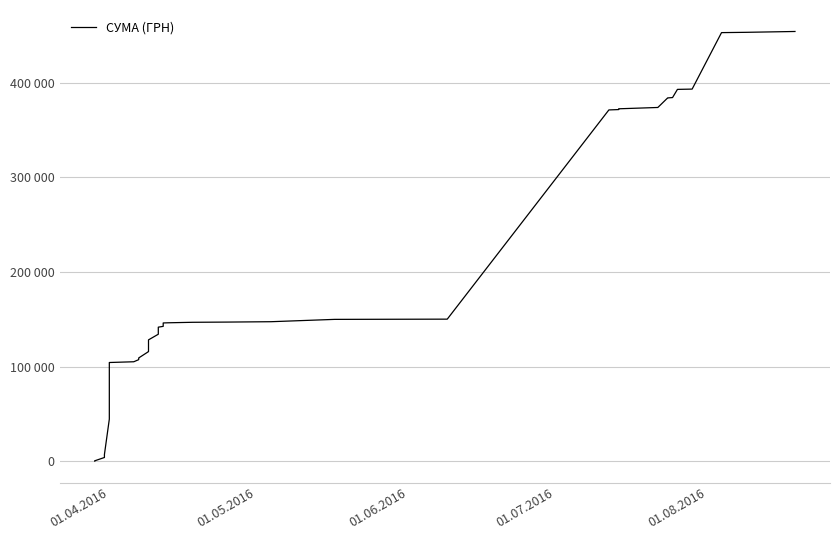

At which category does the chart reach its minimum across all series?

01.04.2016